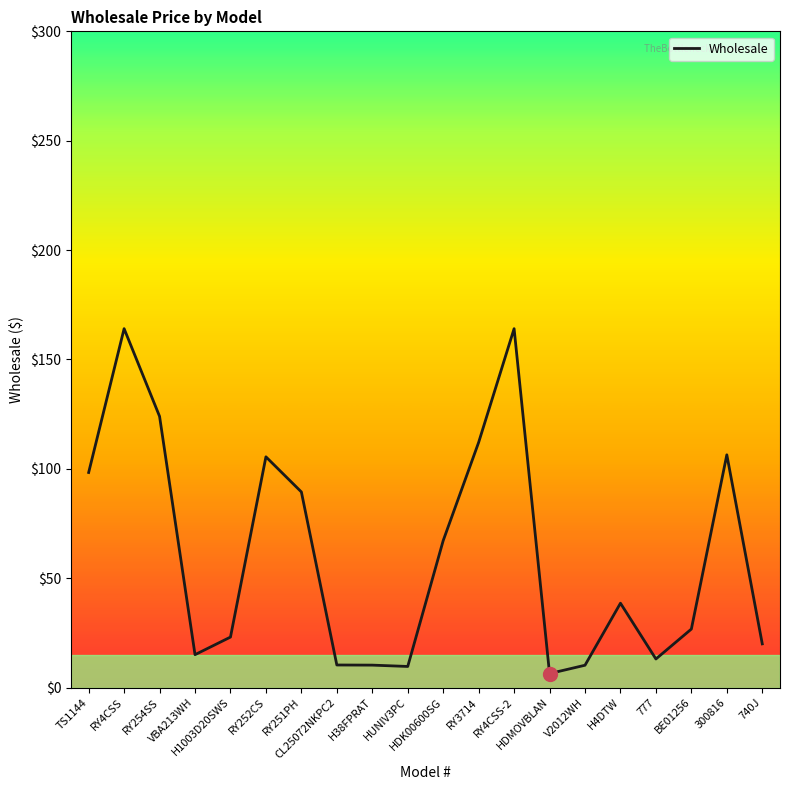

What is the maximum value shown in the chart?

164.1